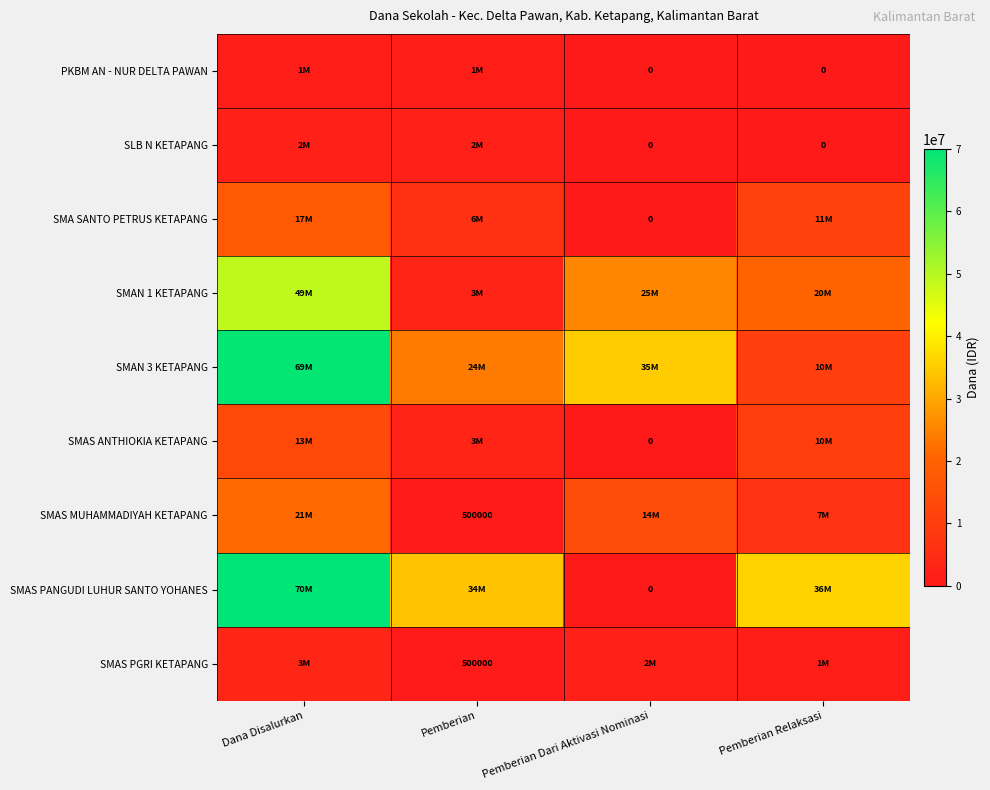

The SMAS PANGUDI LUHUR SANTO YOHANES series shows 34000000 at Pemberian. True or false?

True